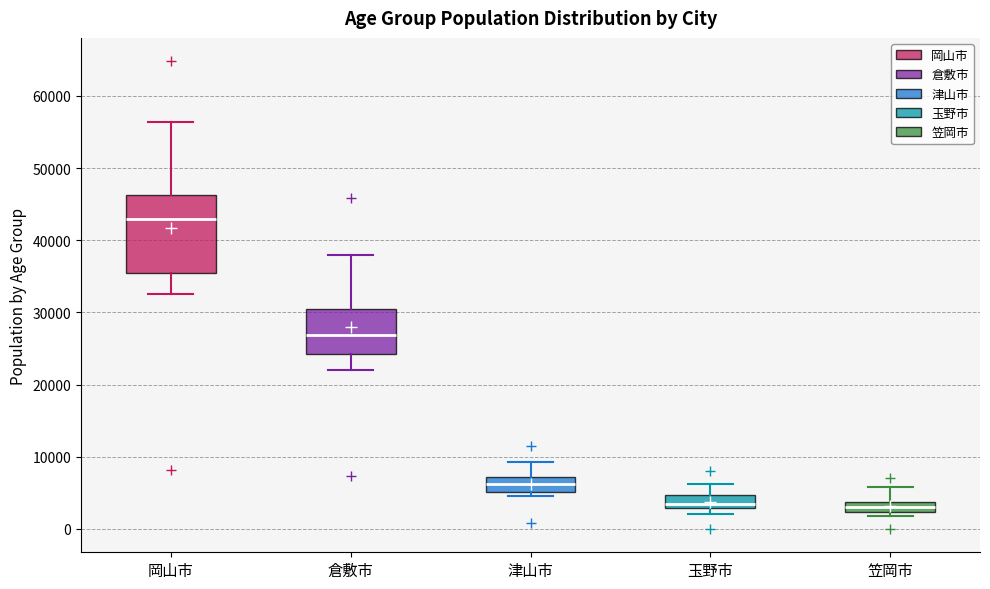

Where is the lower edge of the box for 玉野市 on the y-axis? The values are not printed on the chart, so give them approximately, as read against the axis.

3000